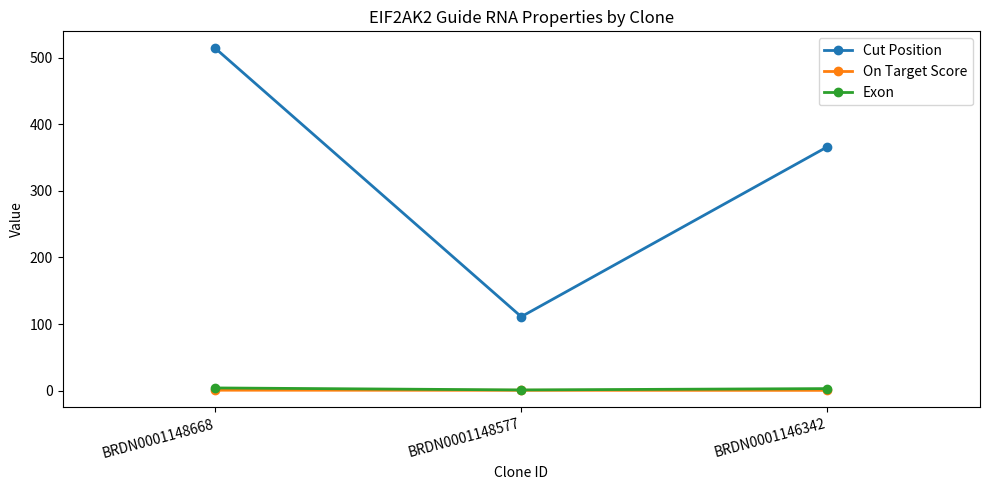

The Exon series shows 1.0 at BRDN0001148577. True or false?

True